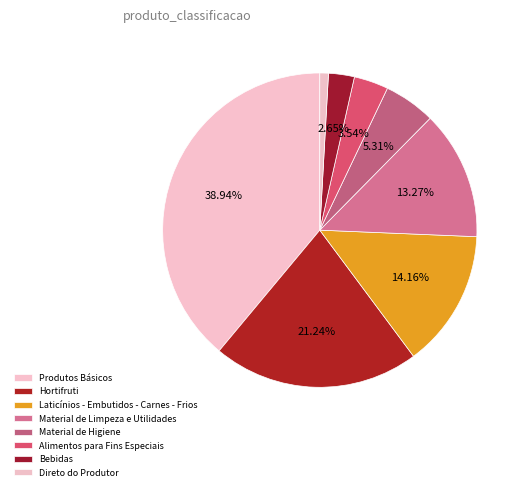

Which slice is the smallest?

Direto do Produtor